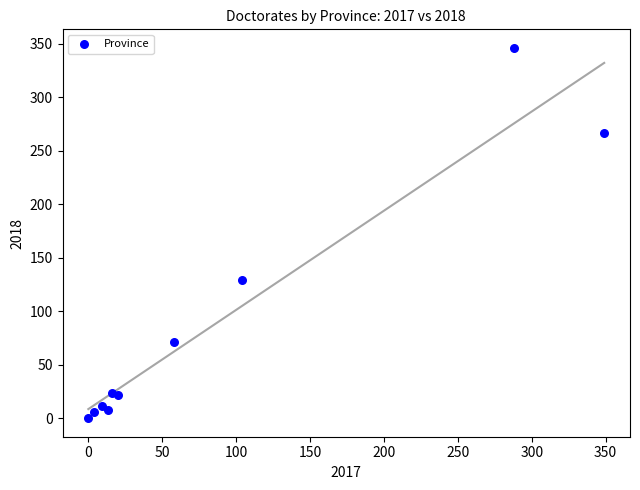

What is the average Y value?

88